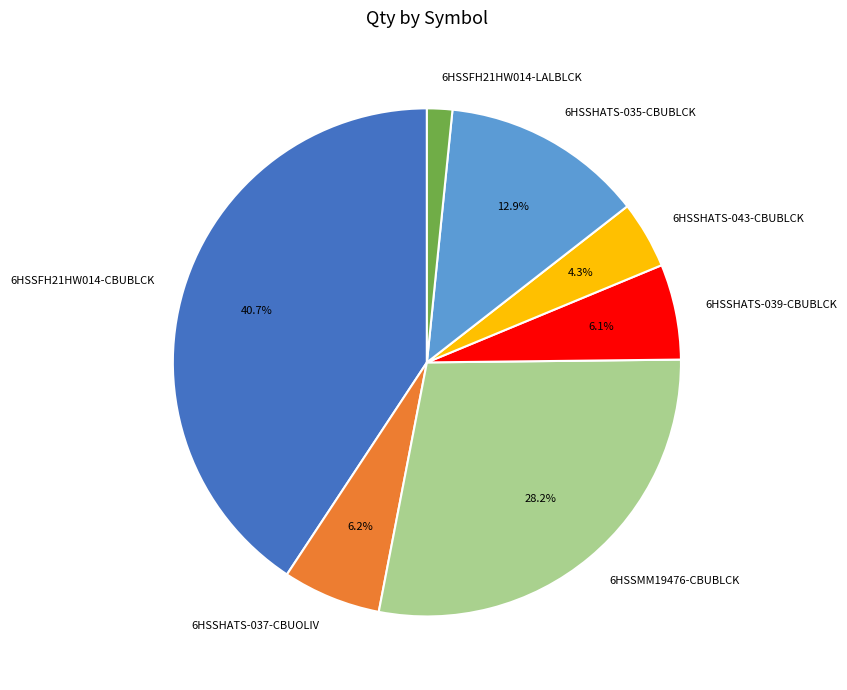

Which has a higher value, 6HSSHATS-043-CBUBLCK or 6HSSMM19476-CBUBLCK?

6HSSMM19476-CBUBLCK